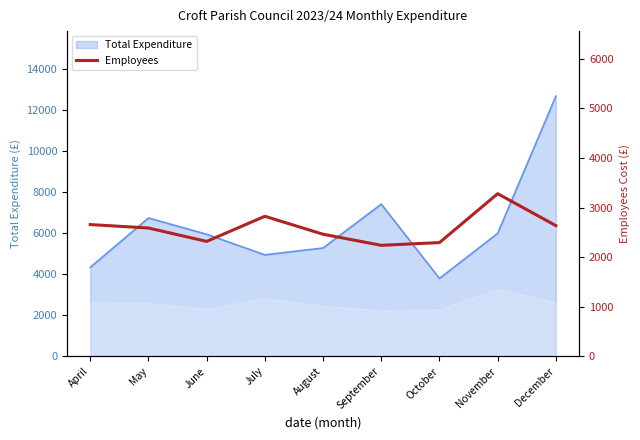

Is it true that the value at December is 2635.6?

True